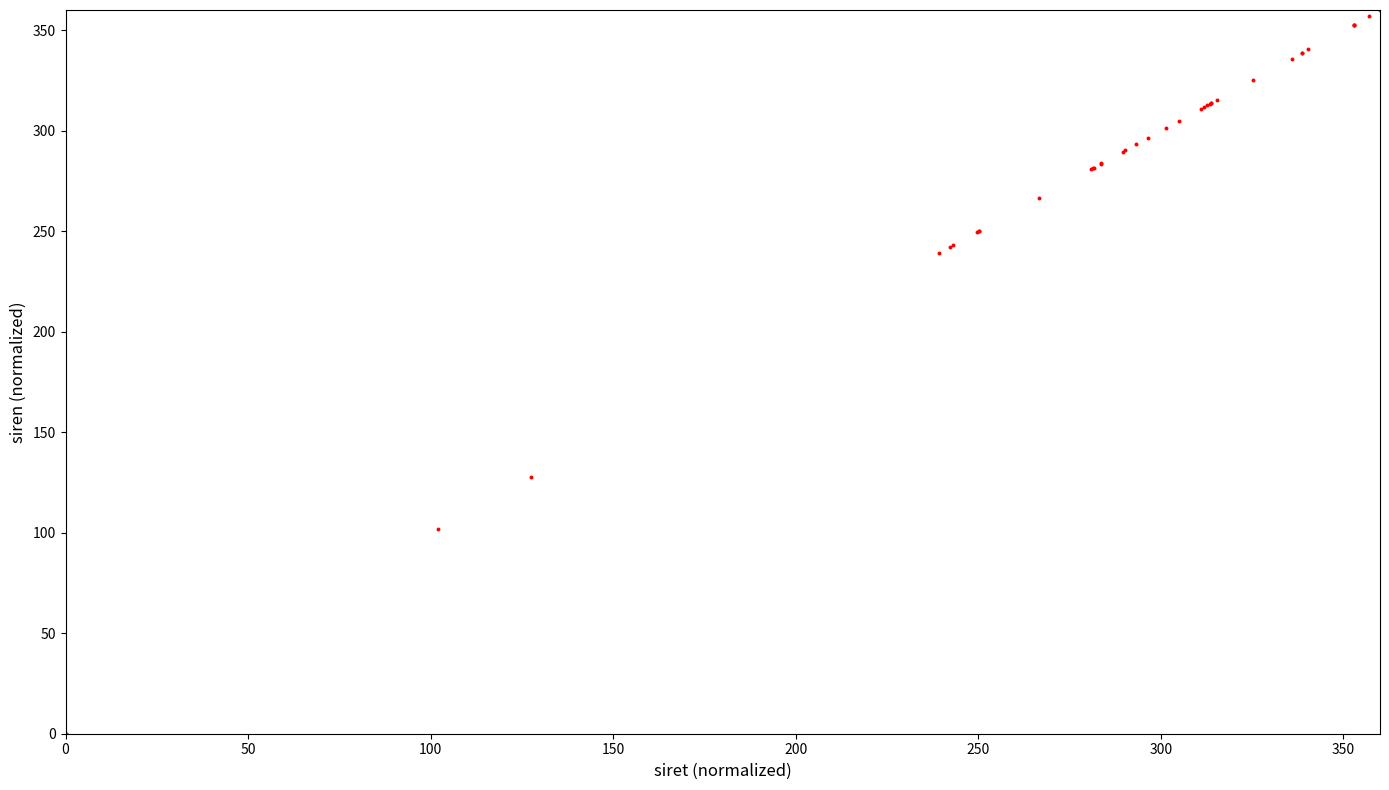

What Y value in the scatter plot is closest to 180?

127.5